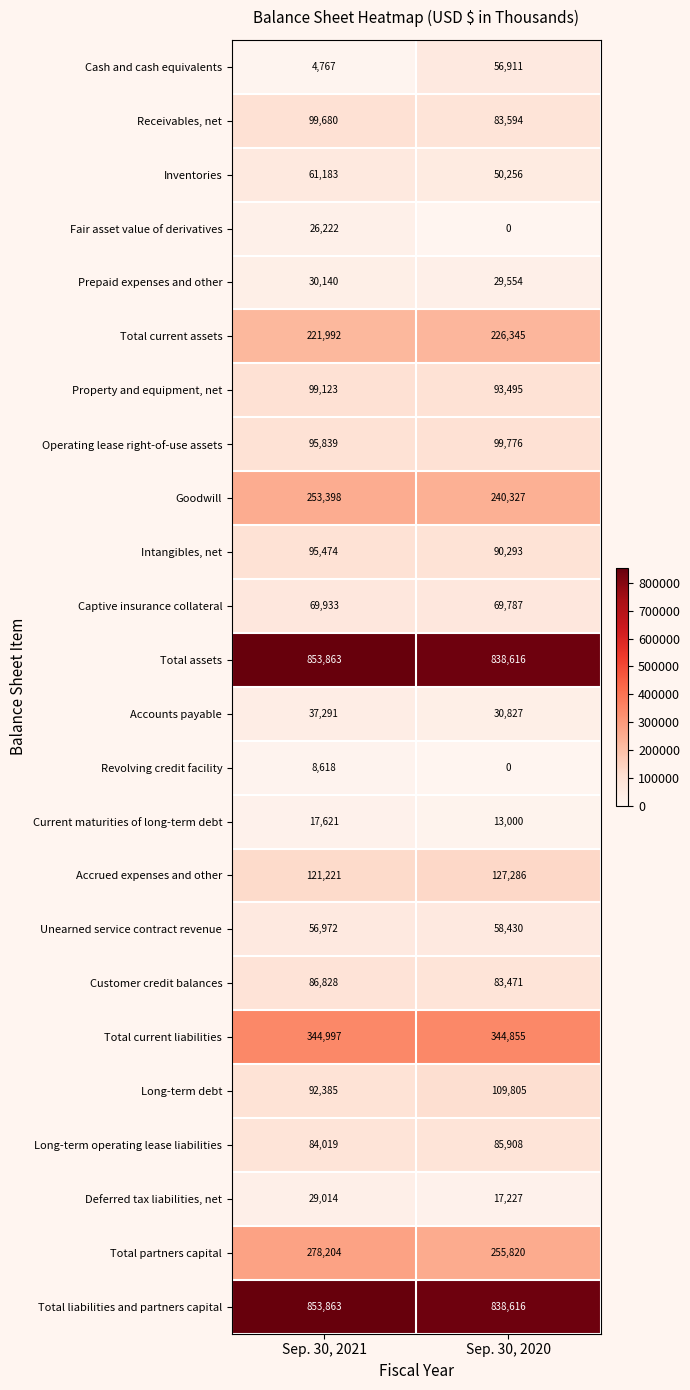

What is the total value across all series at Sep. 30, 2021?

3922647